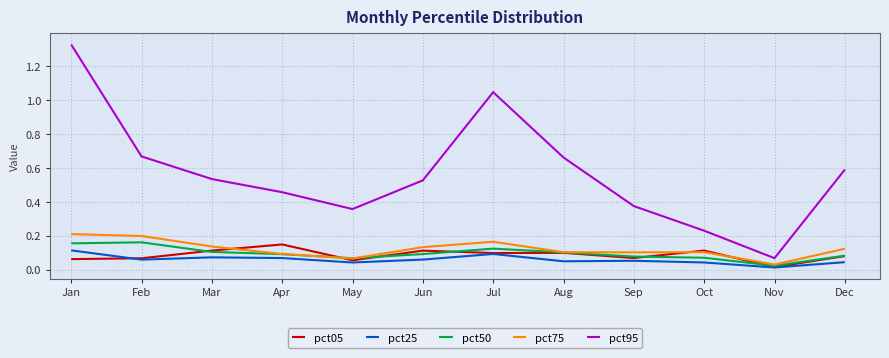

True or false: pct05 and pct95 cross at least once.

False